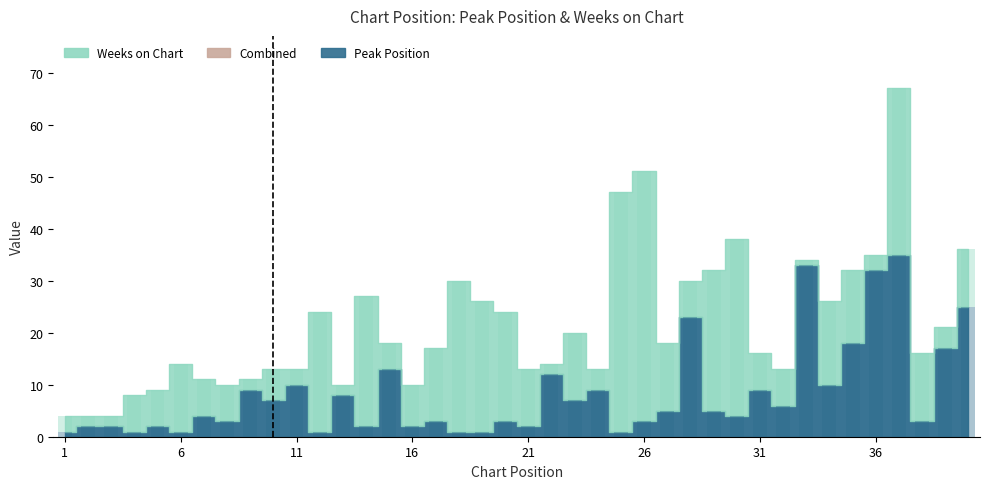

Where does the Peak Position series first go above 5?

9